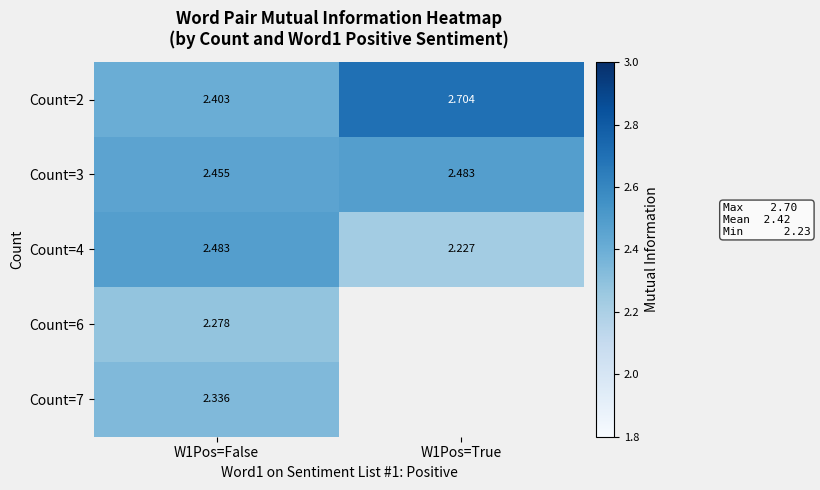

The value of Count=2 at W1Pos=False is 3.5. True or false?

False